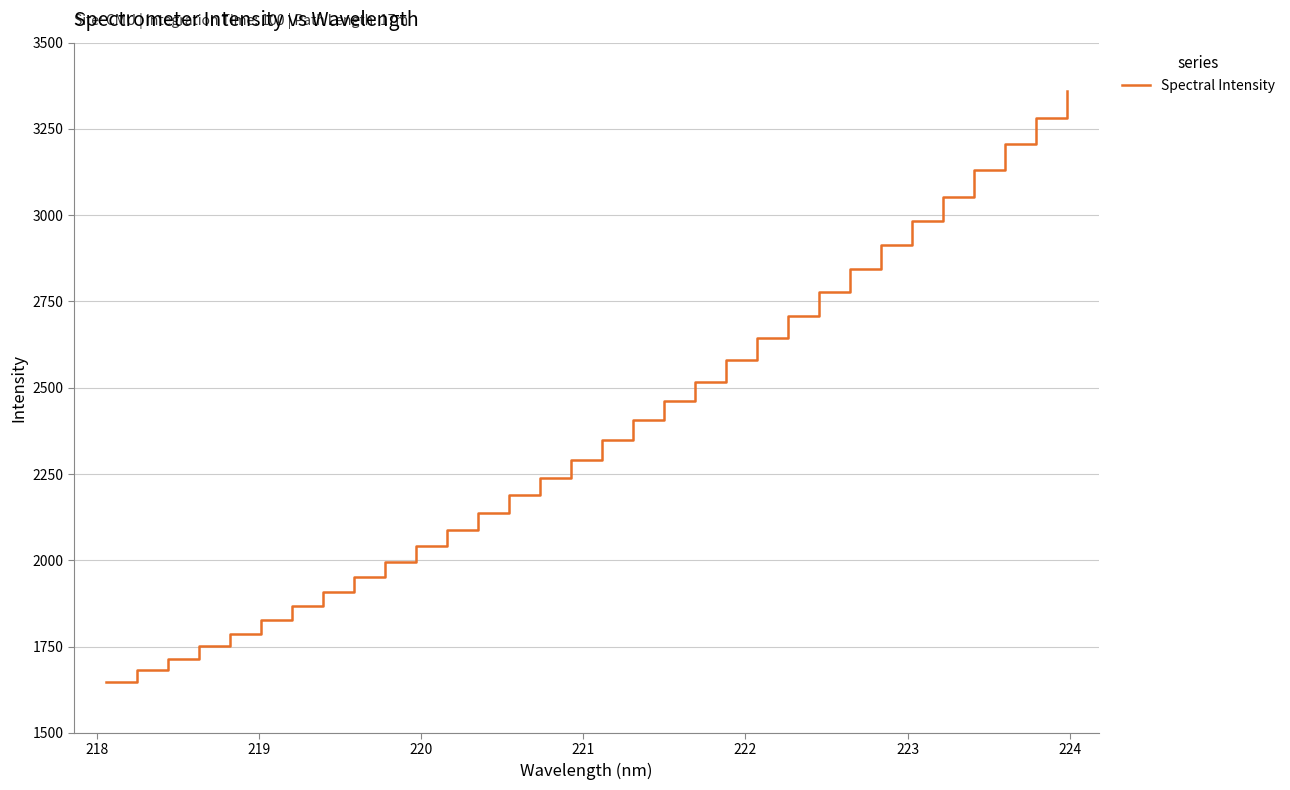

What is the difference between the second highest and minimum values?

1633.9